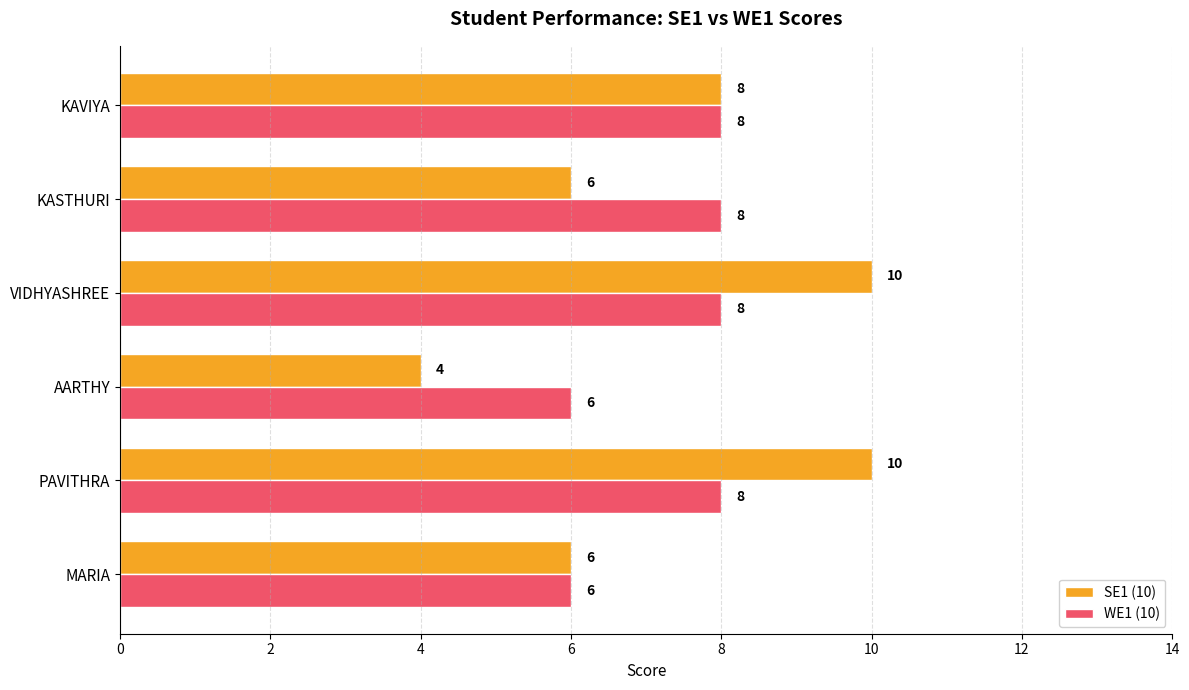

How many values in the WE1 (10) series are below 8?

2